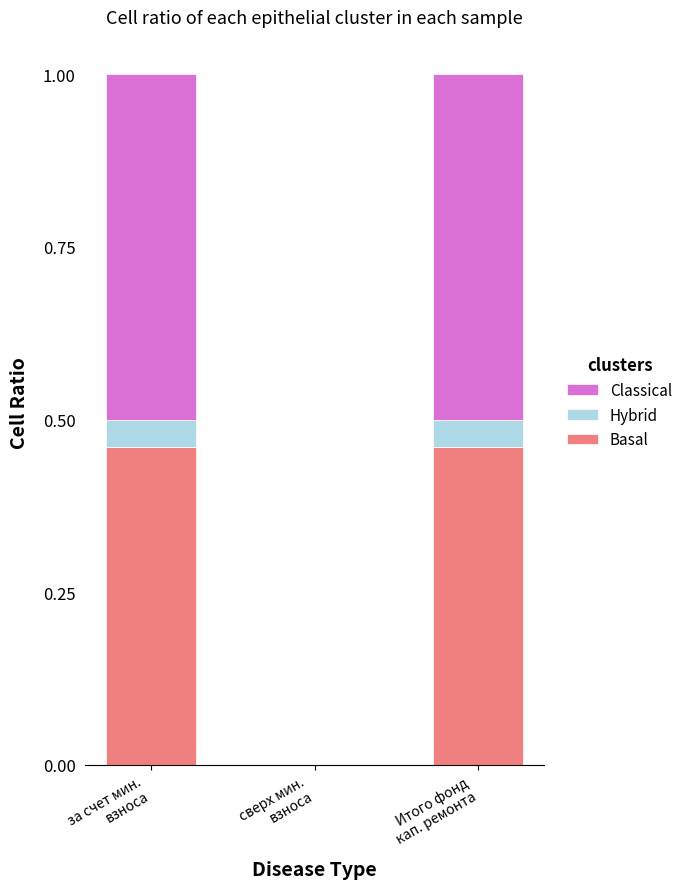

What is the sum of all Basal values?

0.9